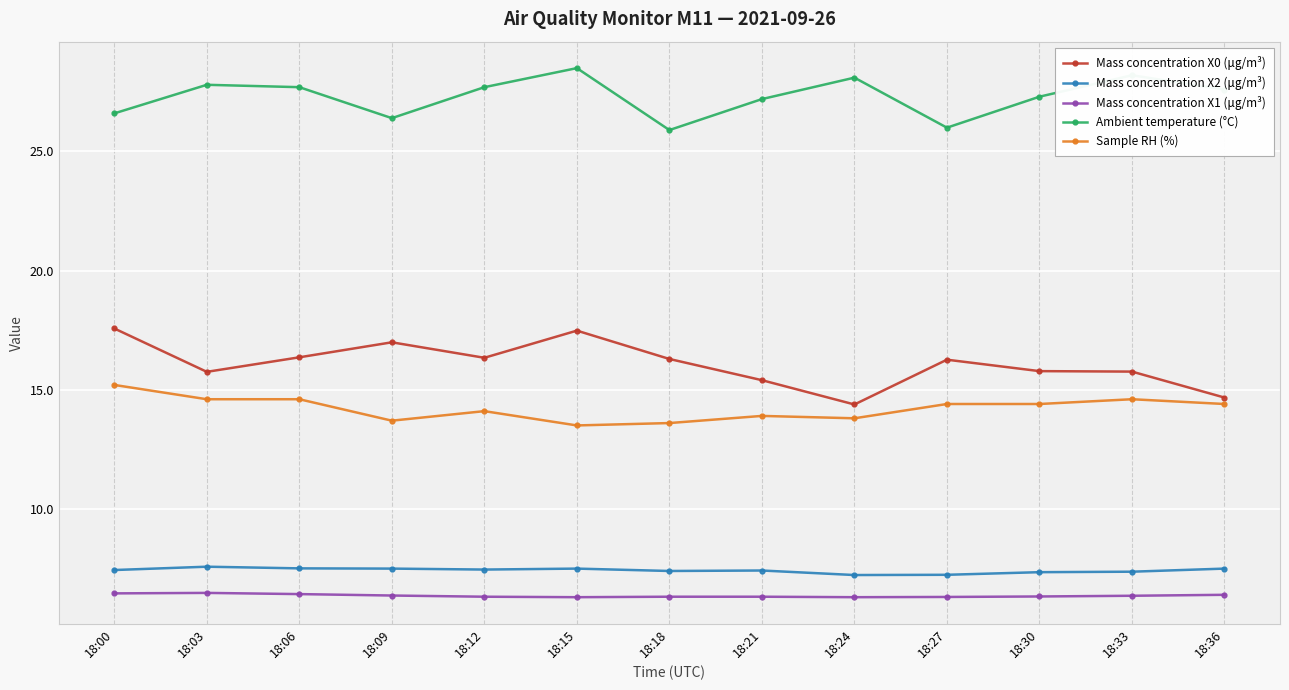

Does the chart display data point markers on the line(s)?

Yes